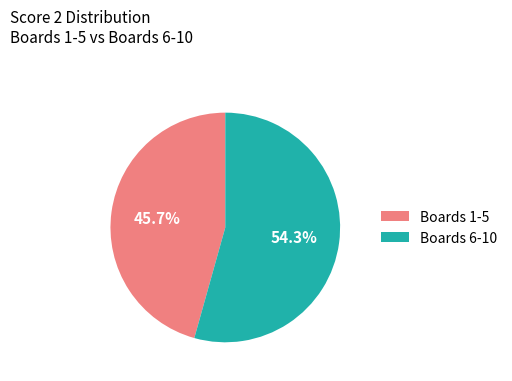

Is the sum of Boards 6-10 and Boards 1-5 greater than half?

Yes